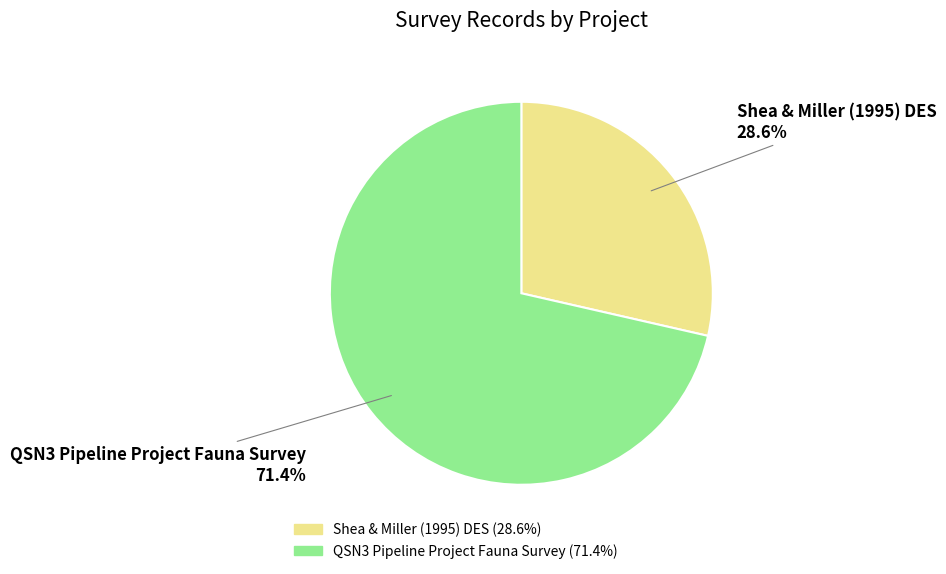

The QSN3 Pipeline Project Fauna Survey slice represents 59% of the pie. True or false?

False